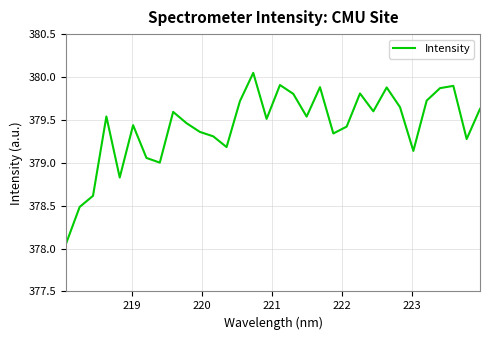

What is the value of the 27th point from the left?

379.1